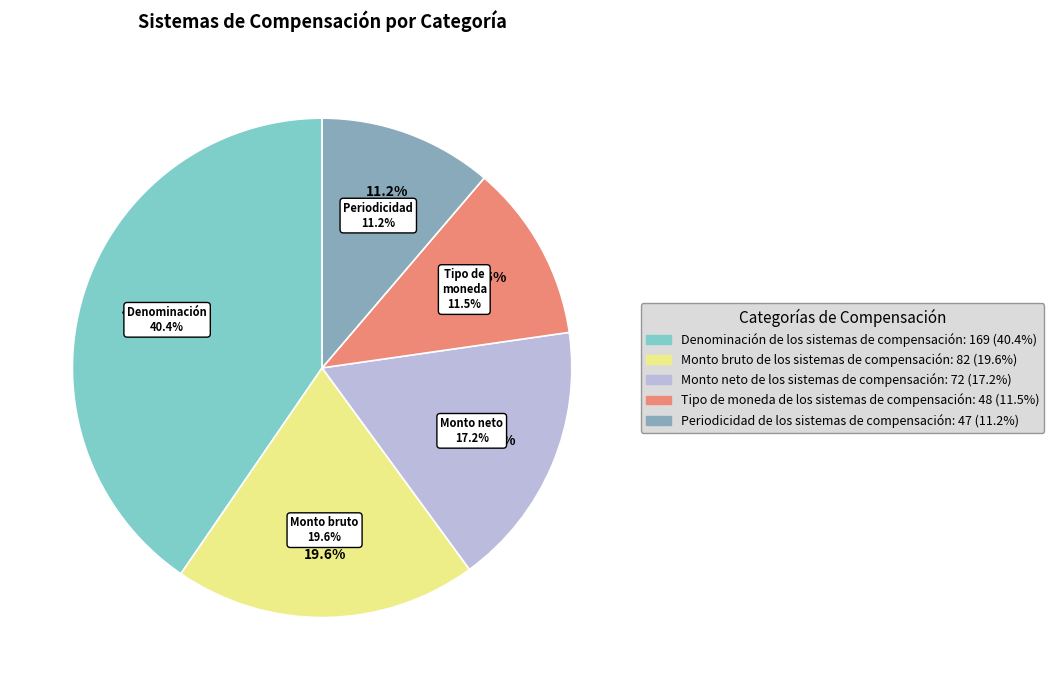

Does Denominación de los sistemas de compensación account for over 50% of the chart?

No